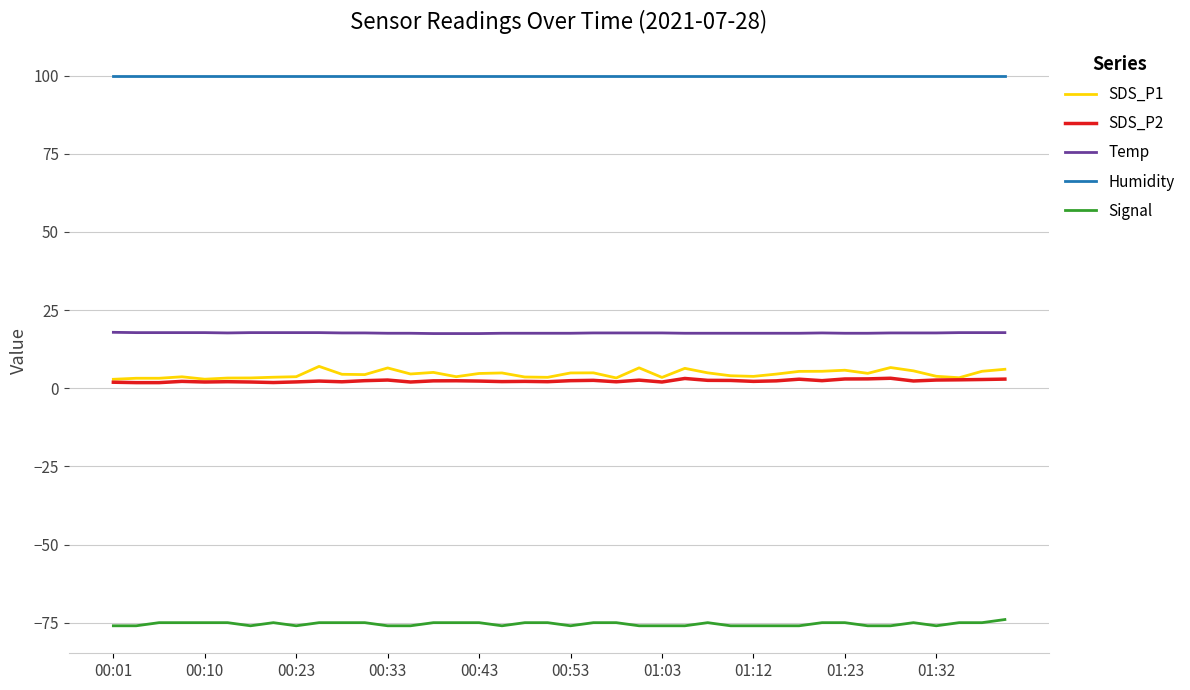

Which series has the largest total across all categories?

Humidity